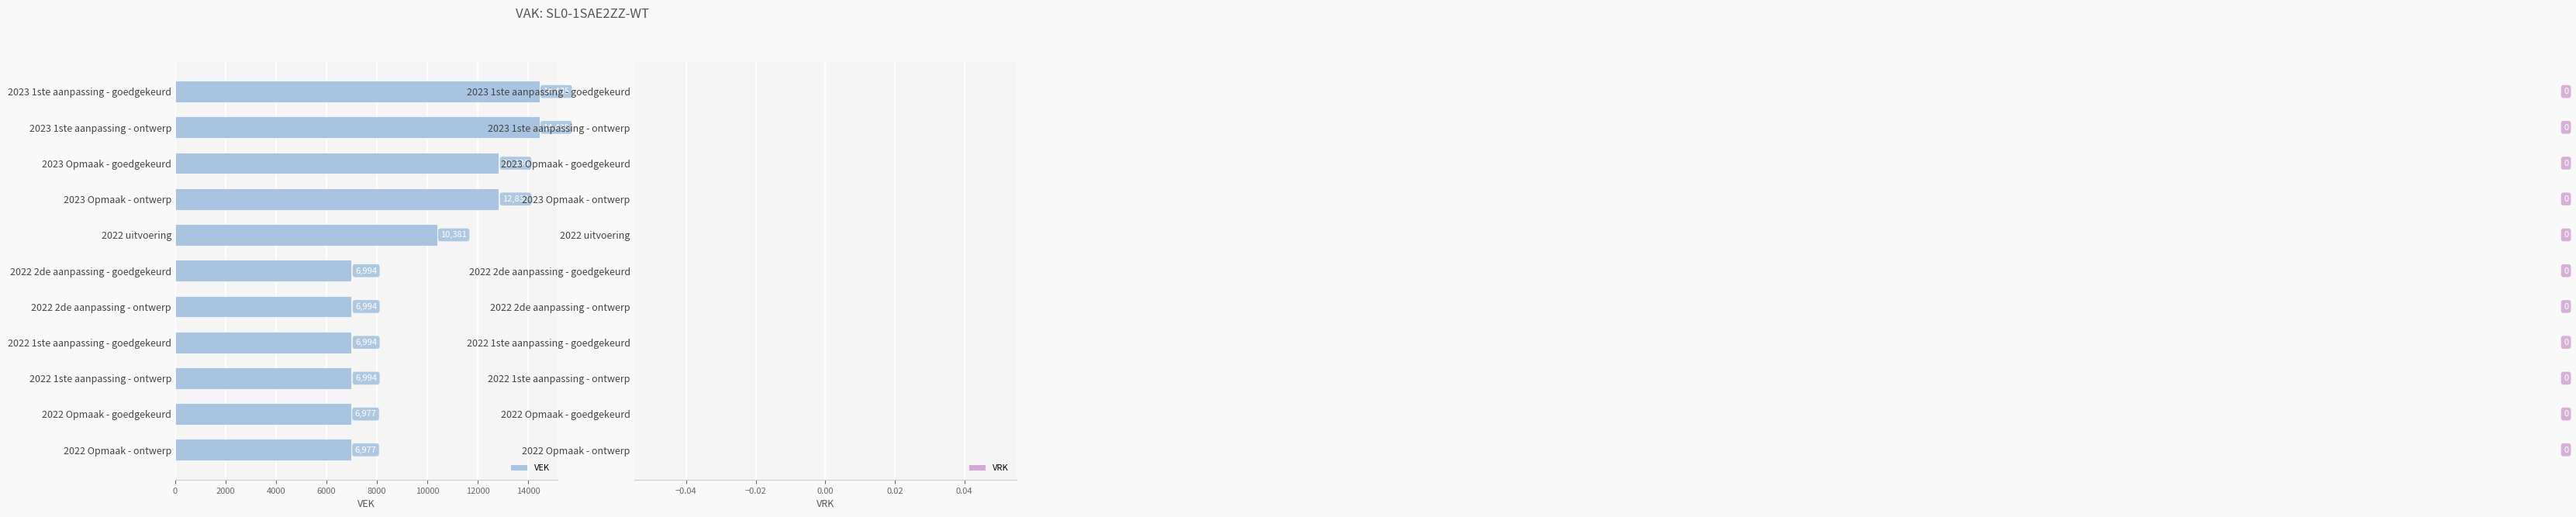

What value does the data have at 2023 Opmaak - ontwerp, to the nearest 50?

12850